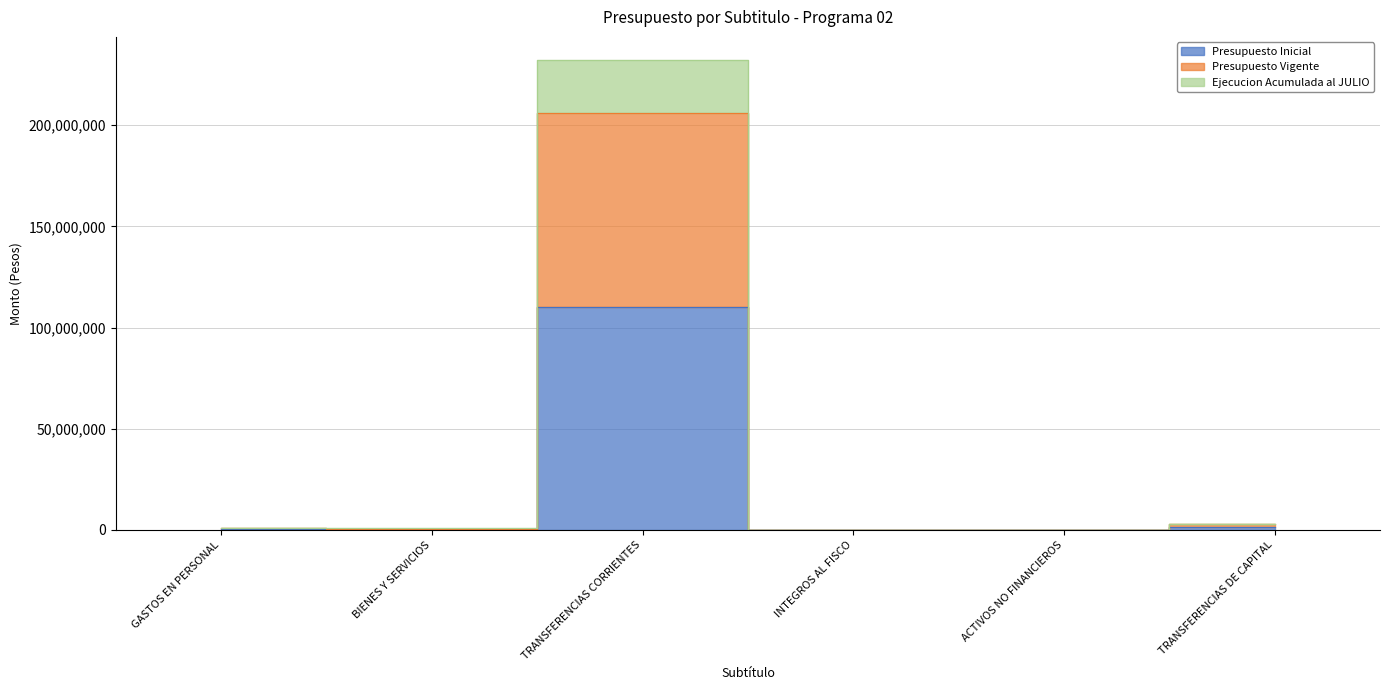

What is the maximum value shown in the chart?

232098998